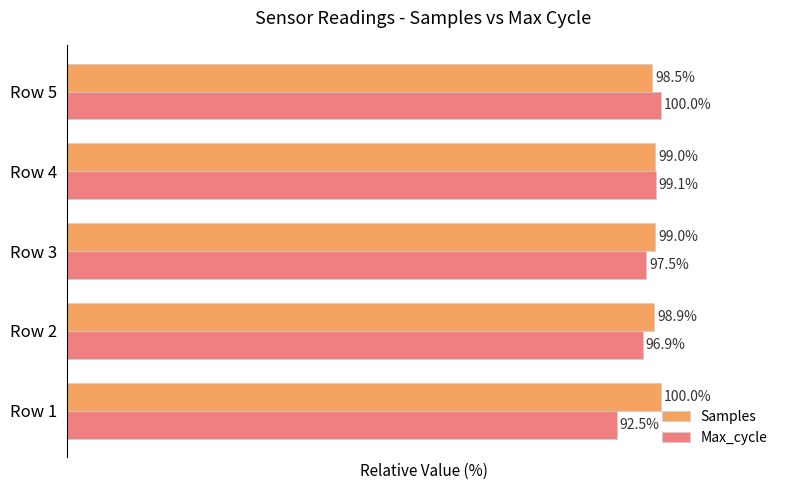

At which label is Max_cycle closest to 96?

Row 2